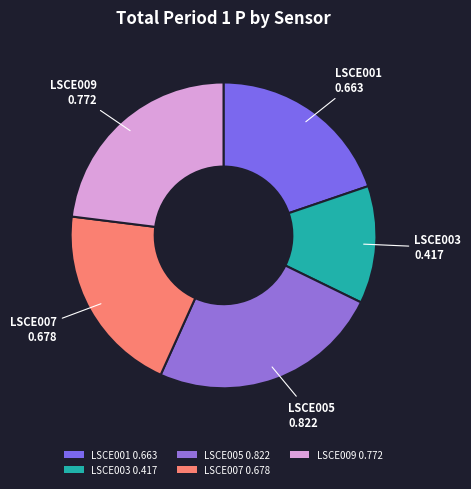

Which slice is the largest?

LSCE005